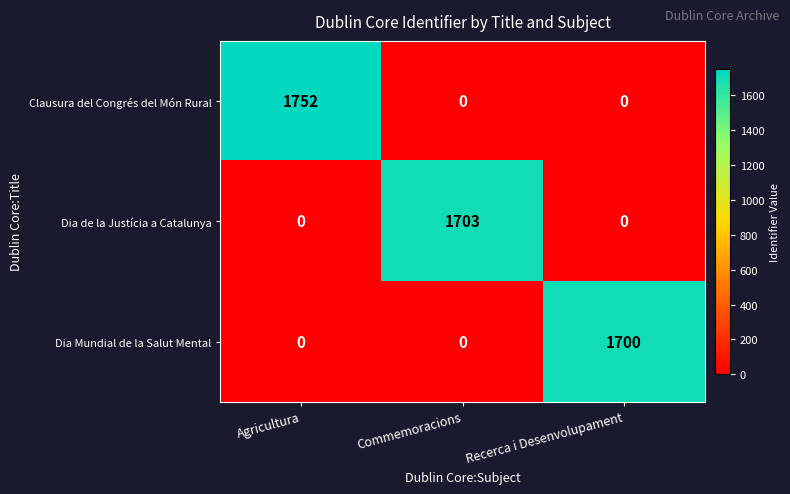

What is the difference between the highest and lowest values at Commemoracions?

1703